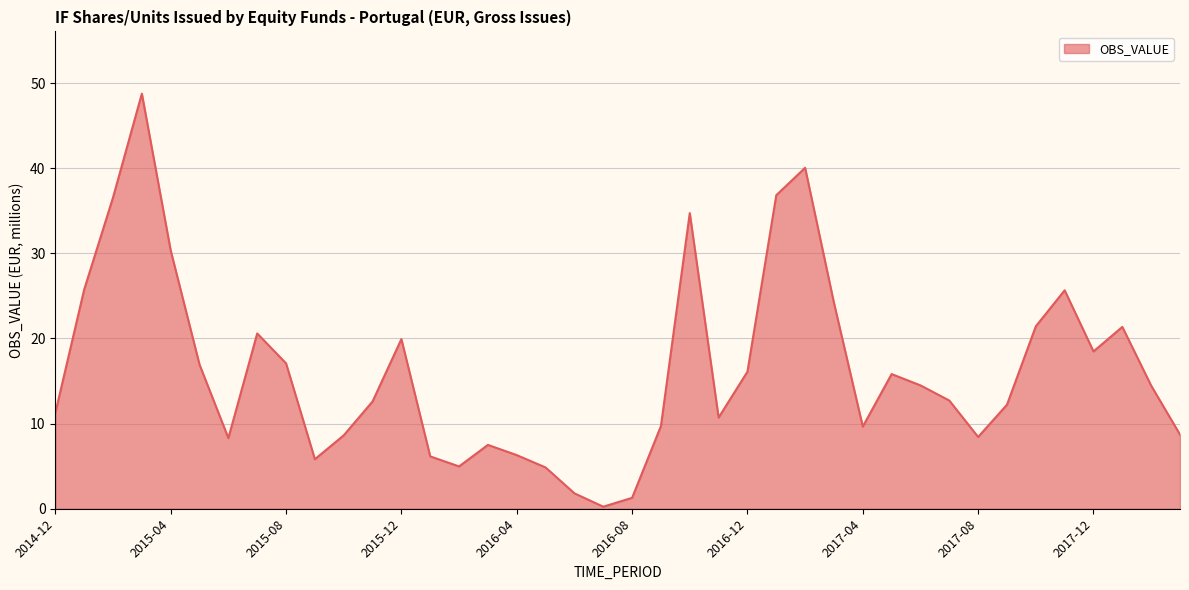

What is the difference between the maximum and minimum values?

48.5